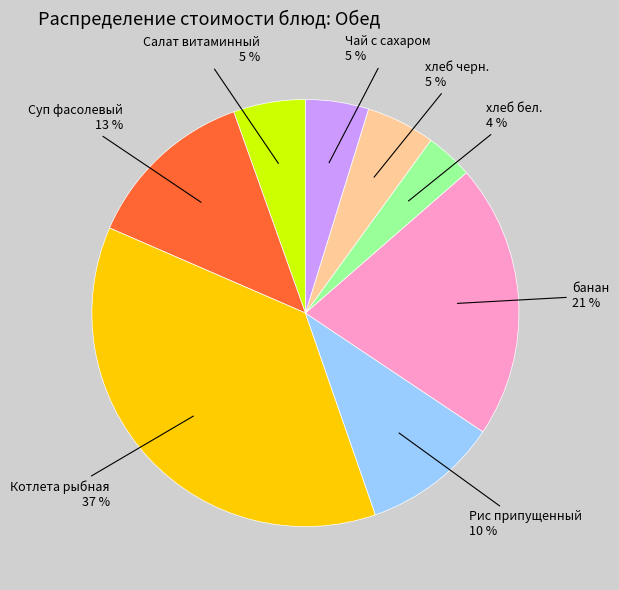

Does any single category account for the majority?

No